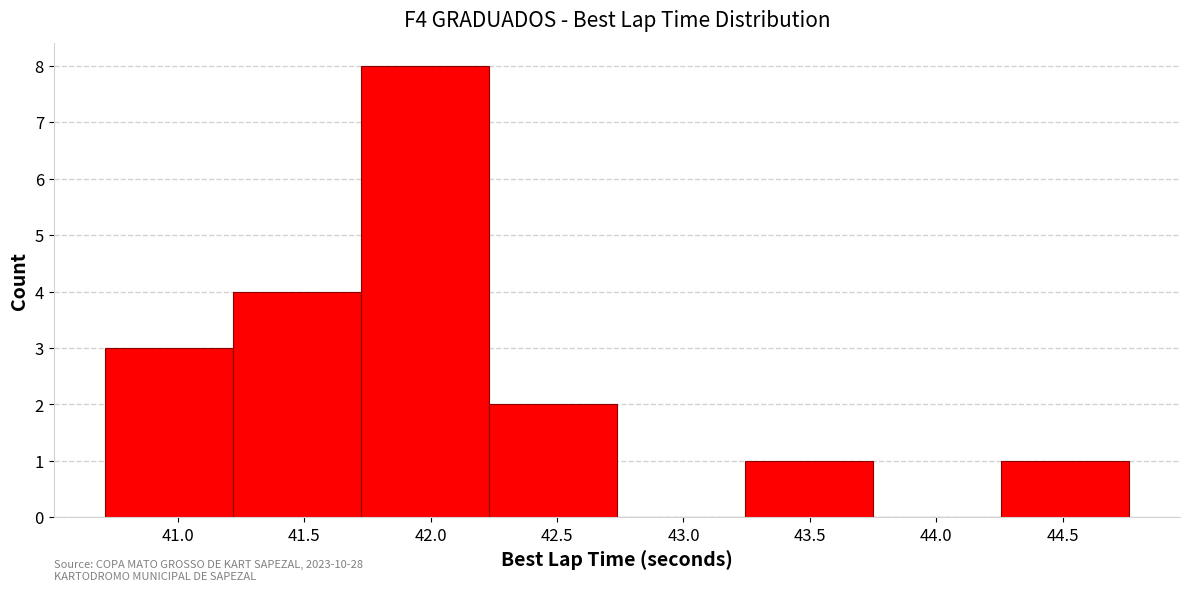

Which range on the x-axis has the tallest bar?

41.70 to 42.25